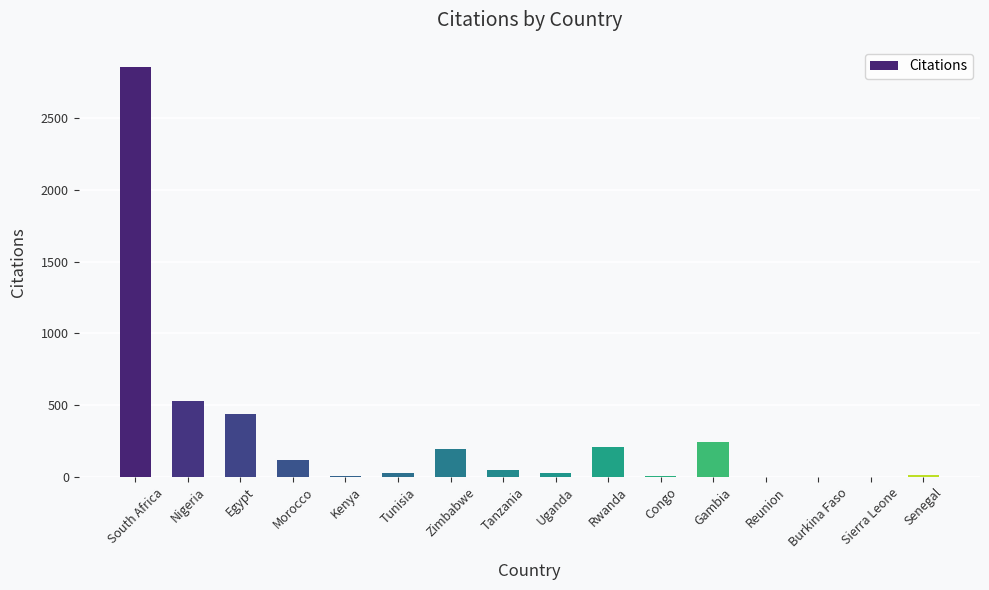

Between Gambia and Burkina Faso, which is larger?

Gambia